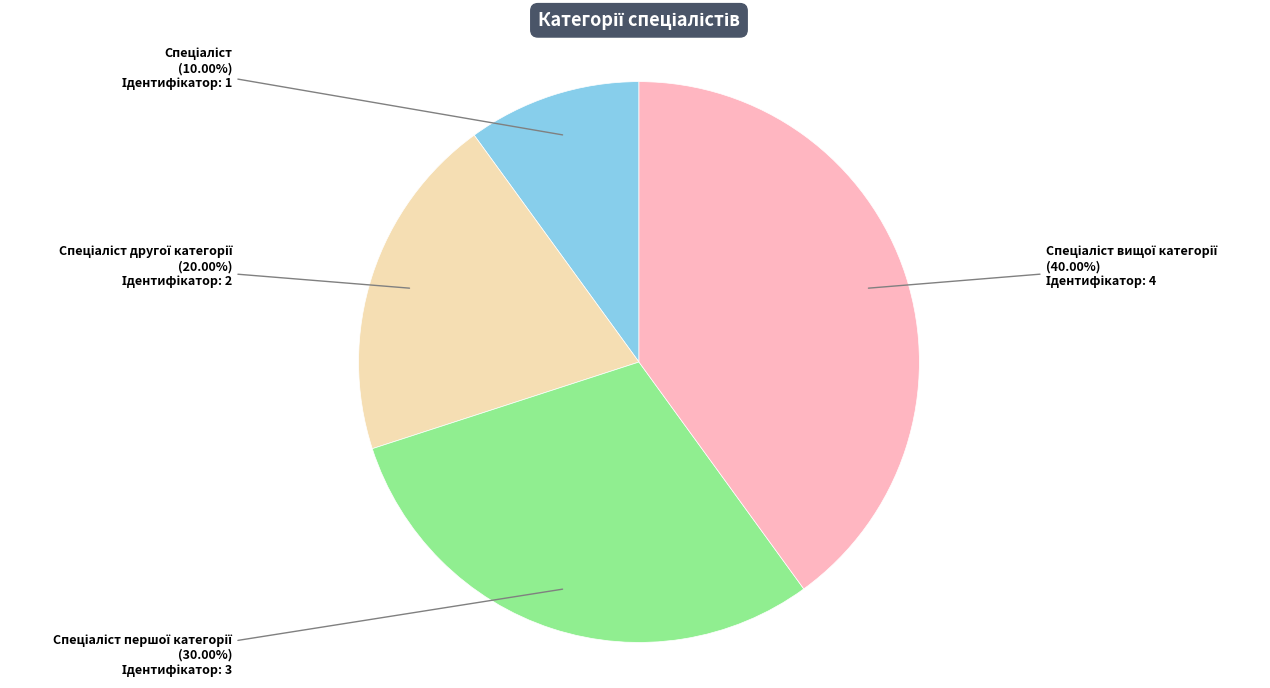

Is there any slice that represents more than half of the pie?

No